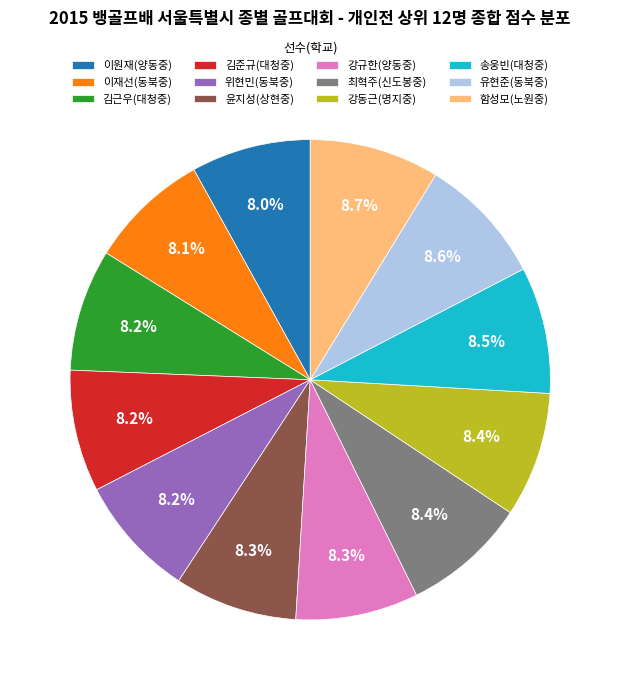

To the nearest percent, what percentage of the pie is 김근우(대청중)?

8%